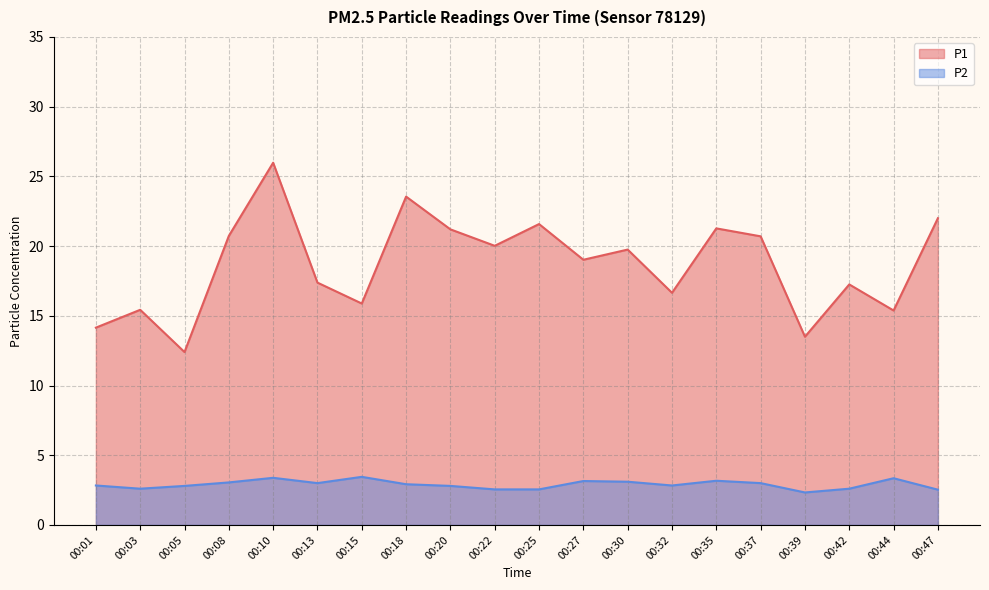

The value of P2 at 00:22 is 4.3. True or false?

False